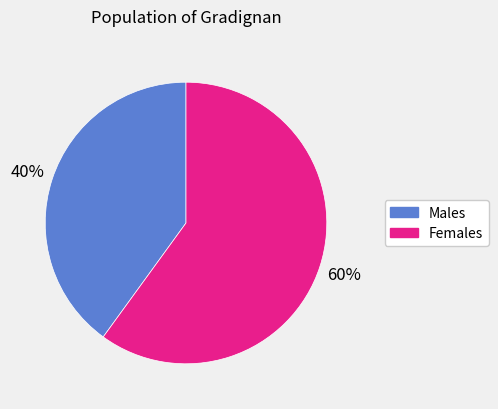

Is there any slice that represents more than half of the pie?

Yes